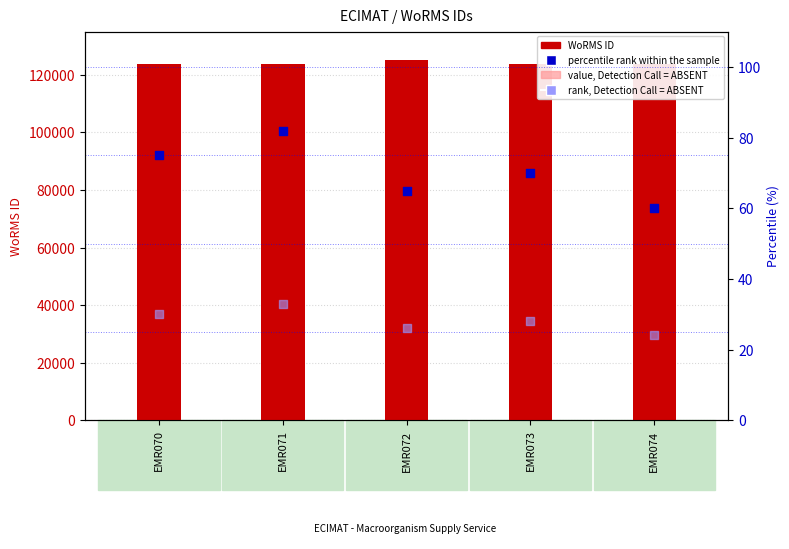

Which series contains the lowest Y value?

rank, Detection Call = ABSENT